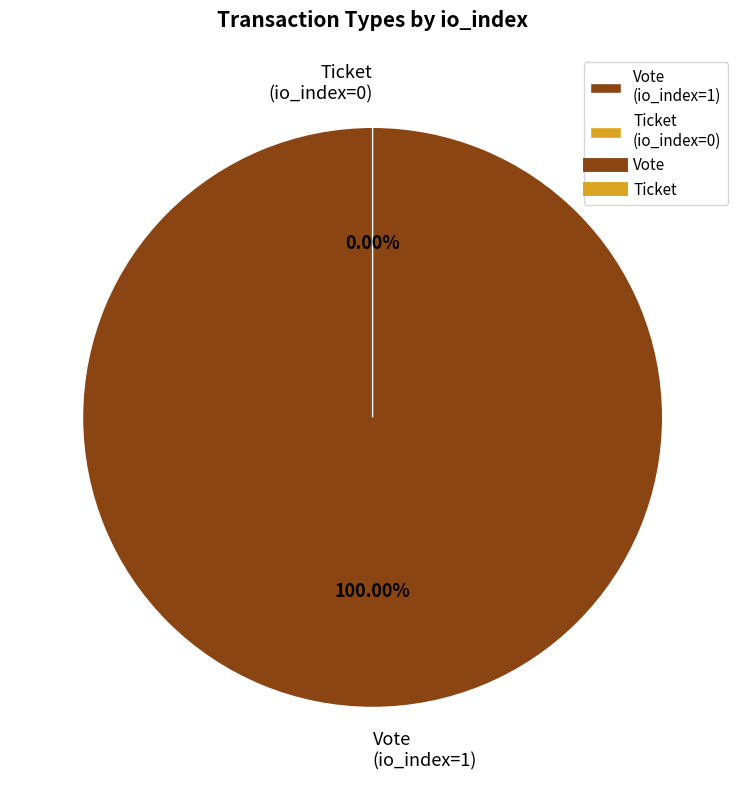

What is the majority slice?

Vote (io_index=1)